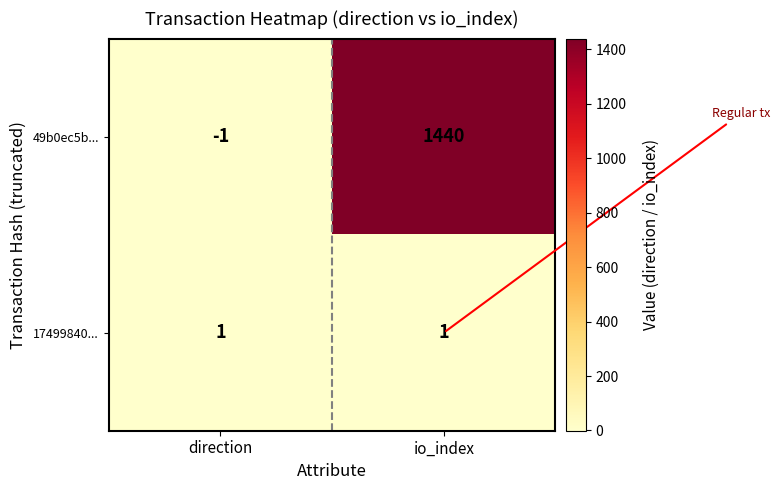

What is the spread (max minus min) of values at io_index?

1439